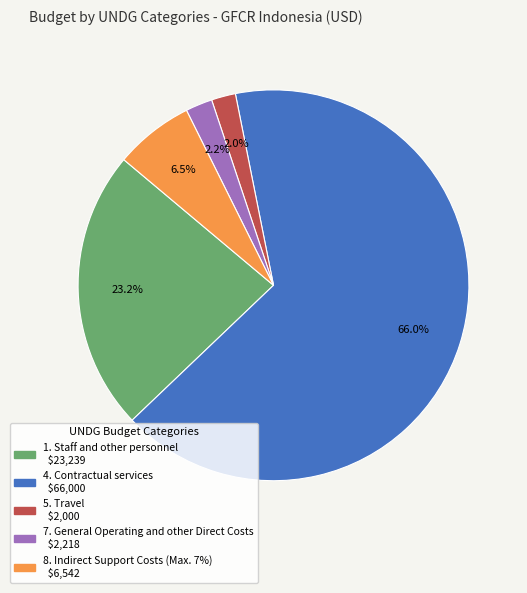

Is there a majority slice in this chart?

Yes